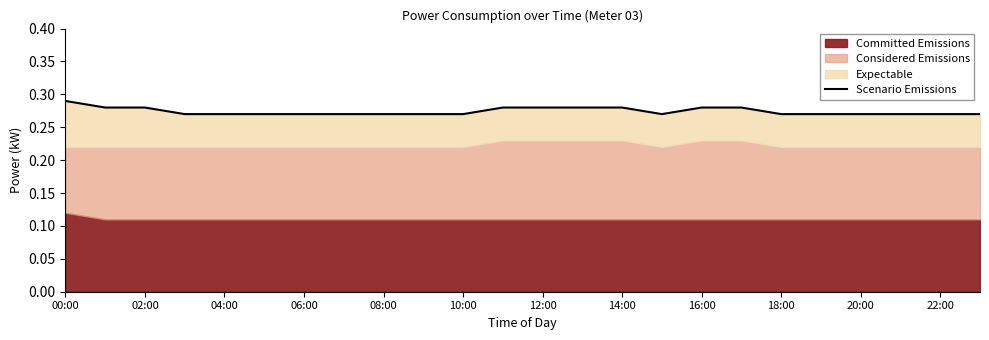

How many points are lower than both their immediate neighbors (excluding endpoints)?

1